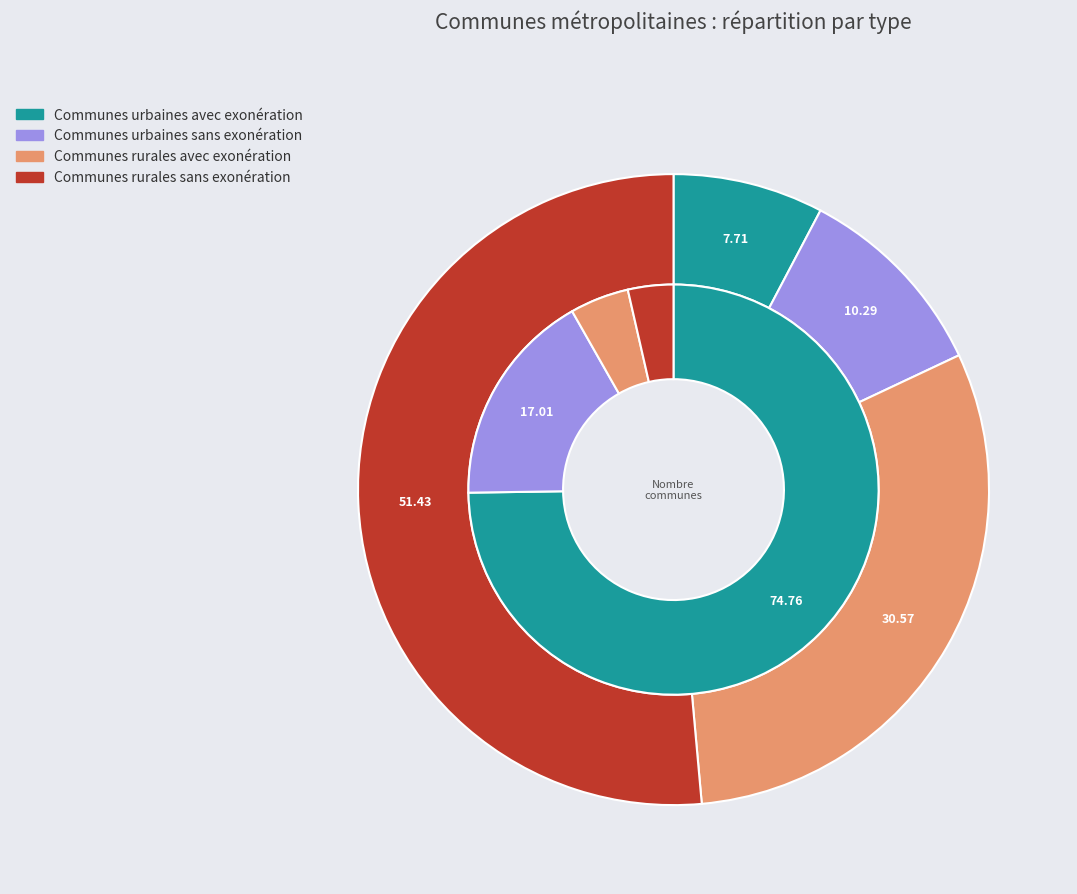

Does any single category account for the majority?

Yes